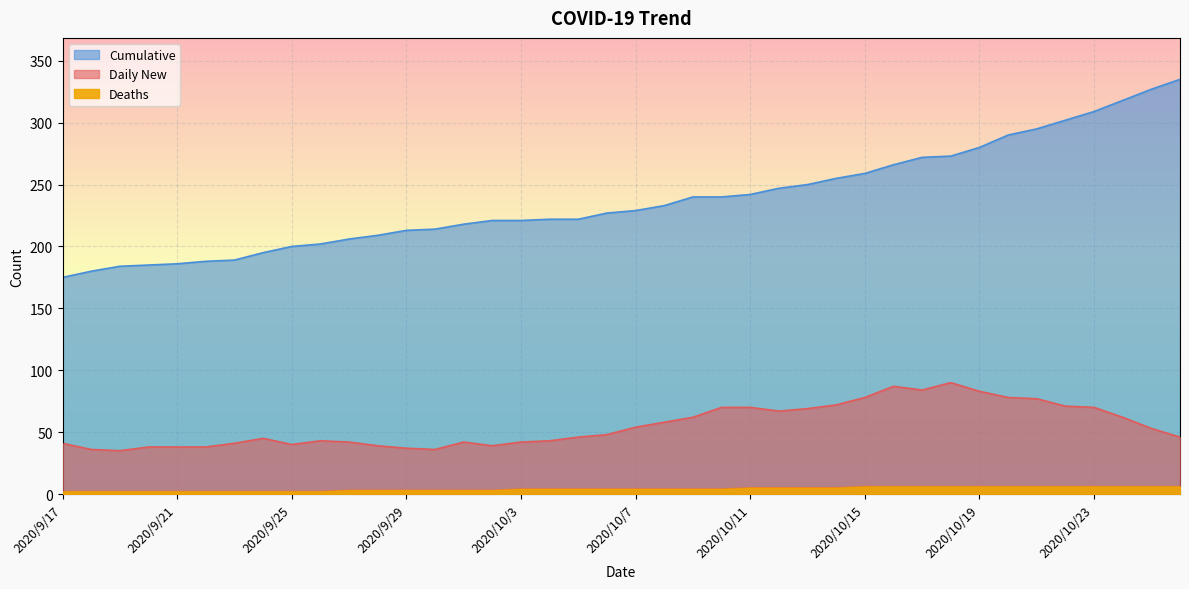

How many lines are shown in the chart?

3